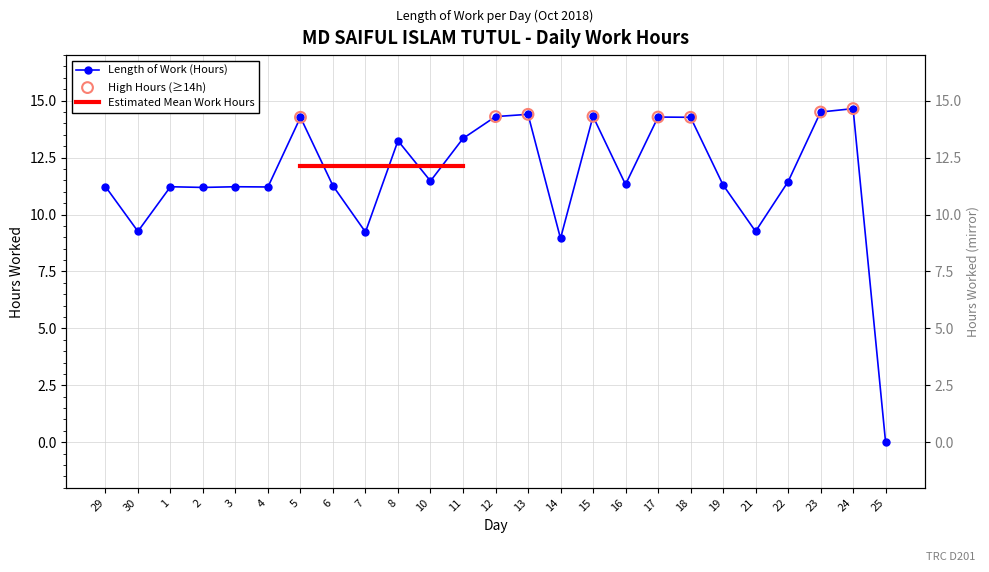

Which has a higher value, 2 or 24?

24